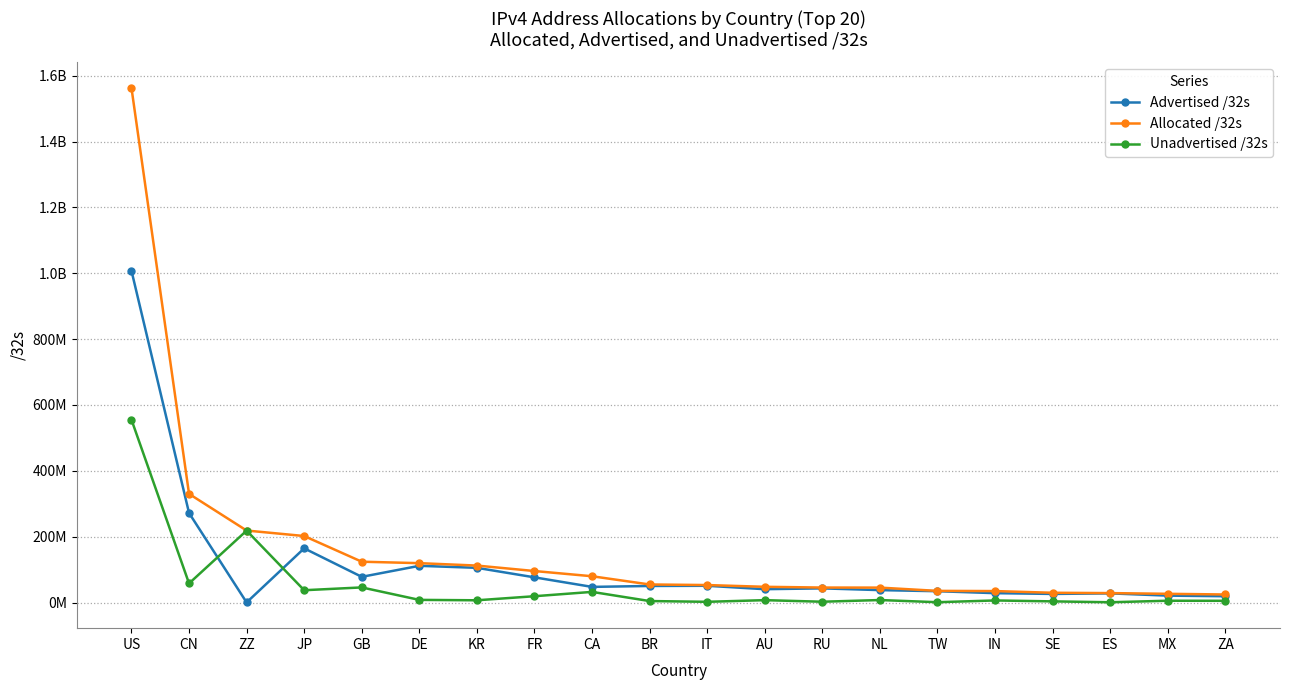

True or false: Unadvertised /32s and Allocated /32s intersect in this chart.

False